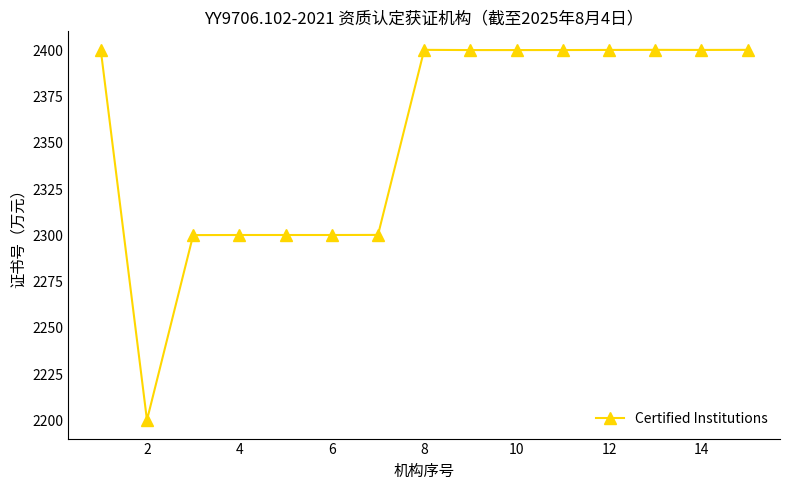

What is the difference between the second highest and second lowest values?

100.1